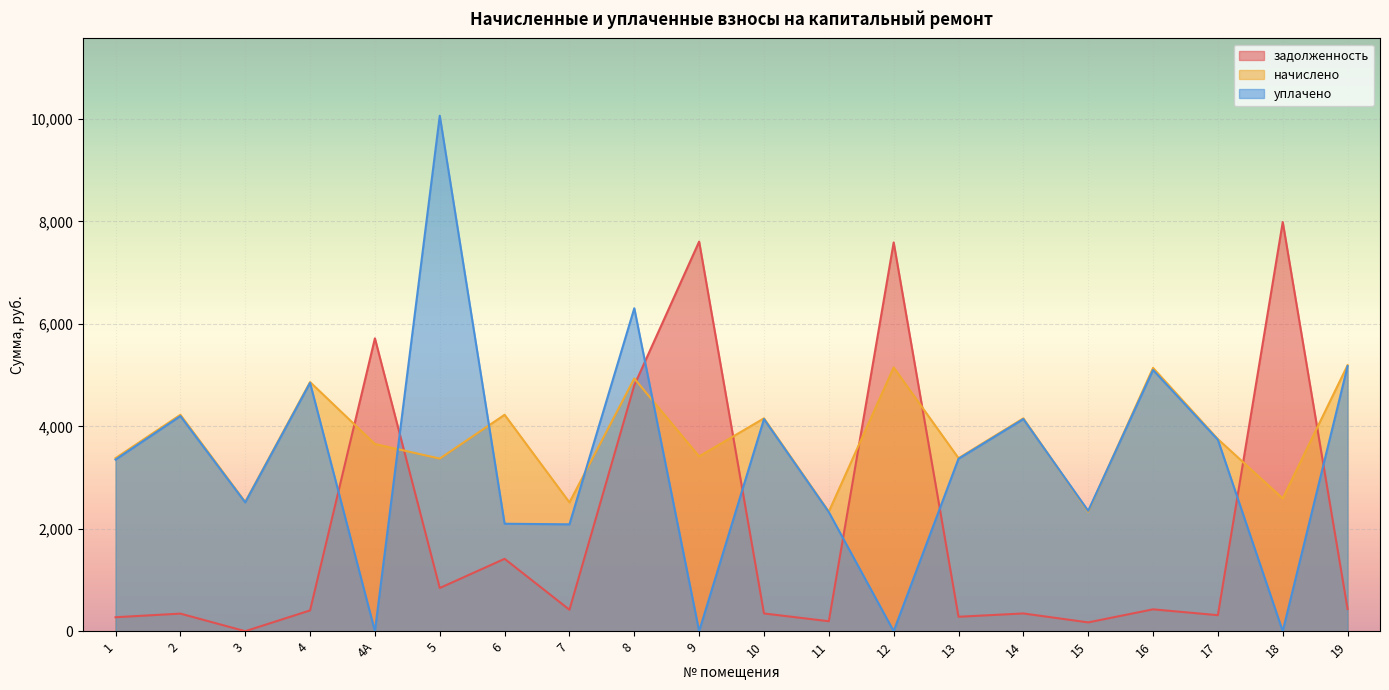

True or false: задолженность has a value of 7590.2 at 12.

True